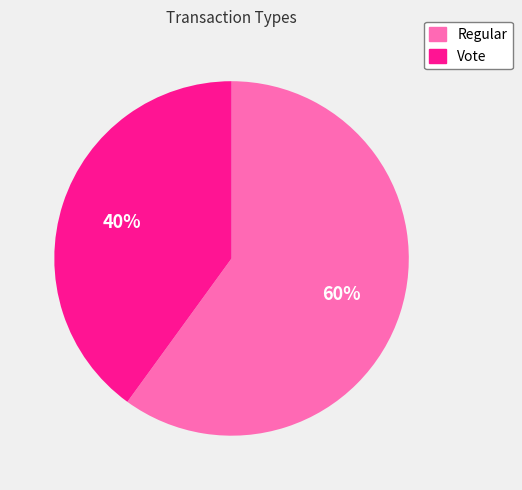

To the nearest percent, what is the average slice percentage?

50%